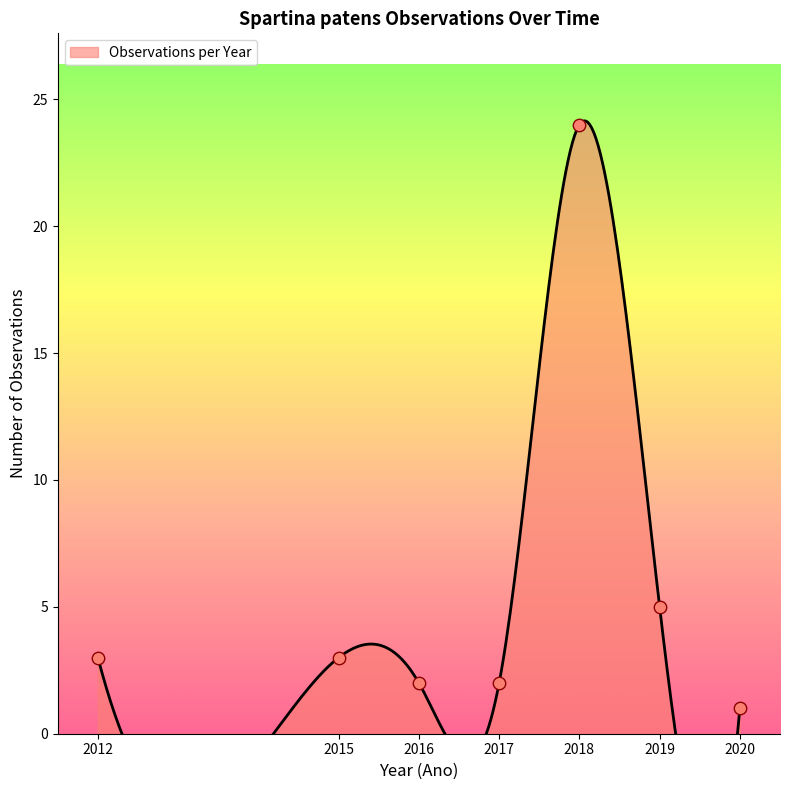

Between 2017 and 2016, which is larger?

2016